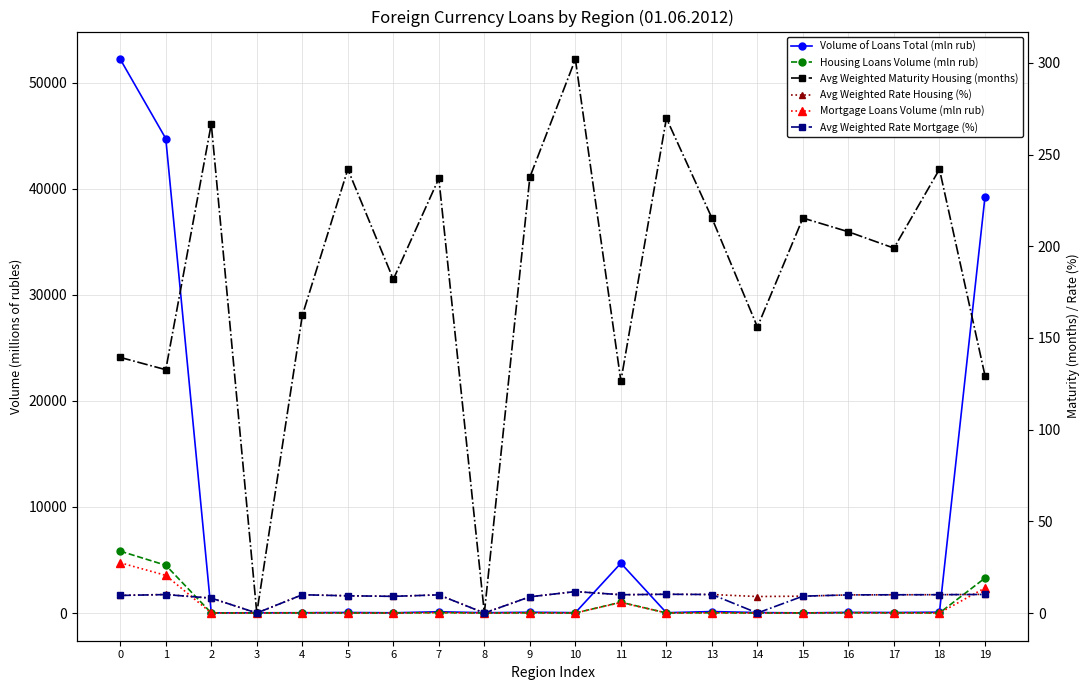

What is the value of the Volume of Loans Total (mln rub) point at the 13th from the left?

30.0